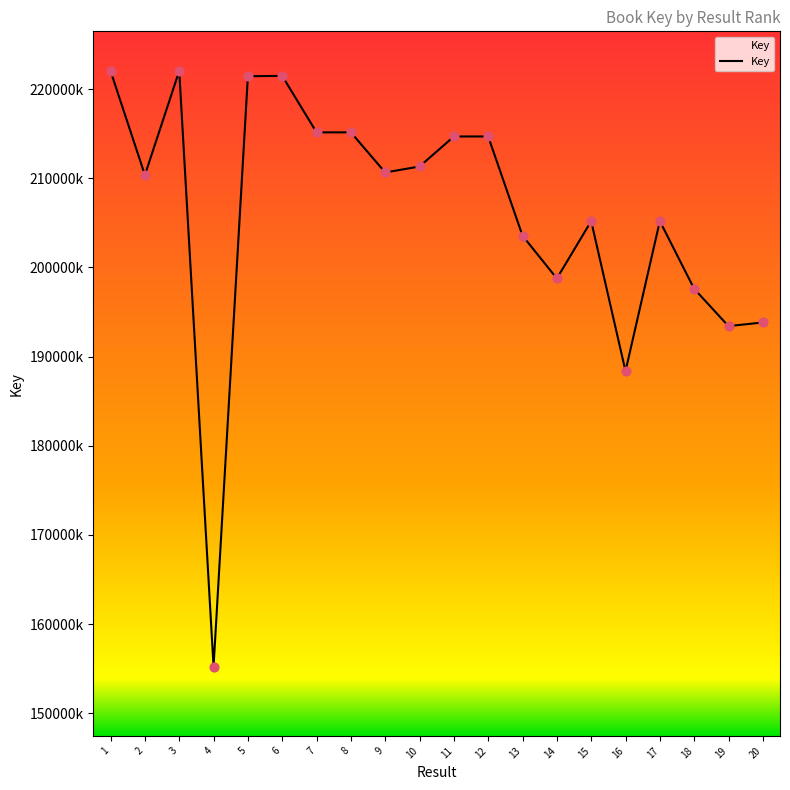

Which has a higher value, 6 or 13?

6